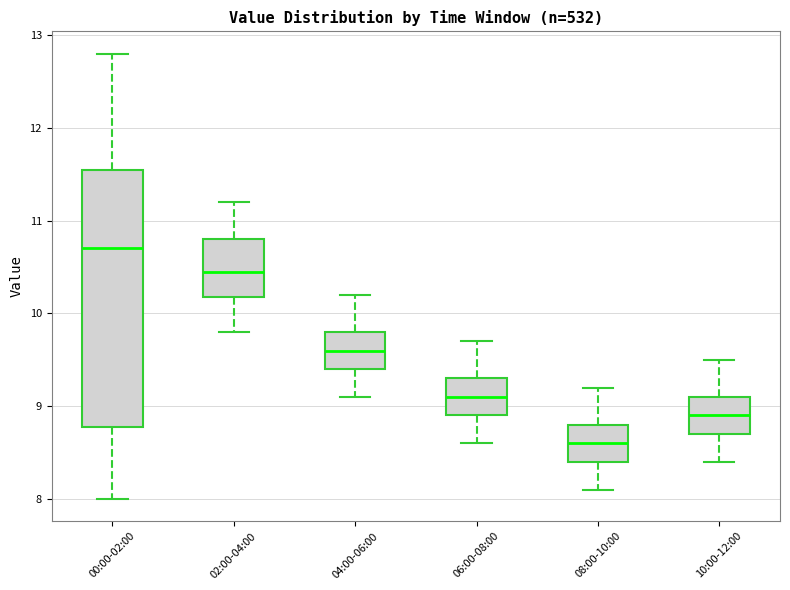

Which box has the highest median line?

00:00-02:00